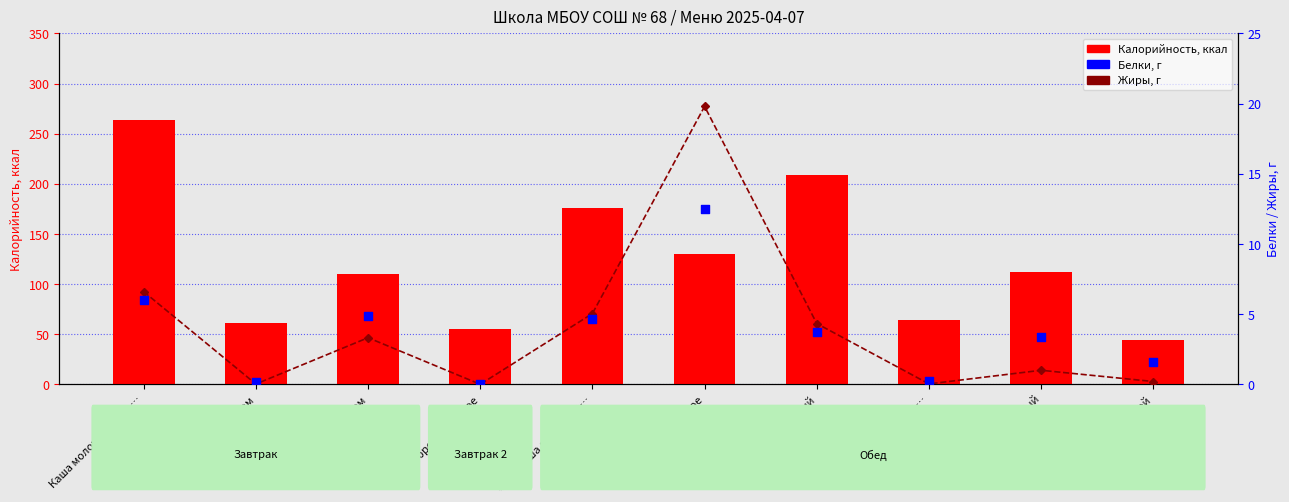

What are all the series names shown in the legend?

Калорийность, Жиры, г, Белки, г